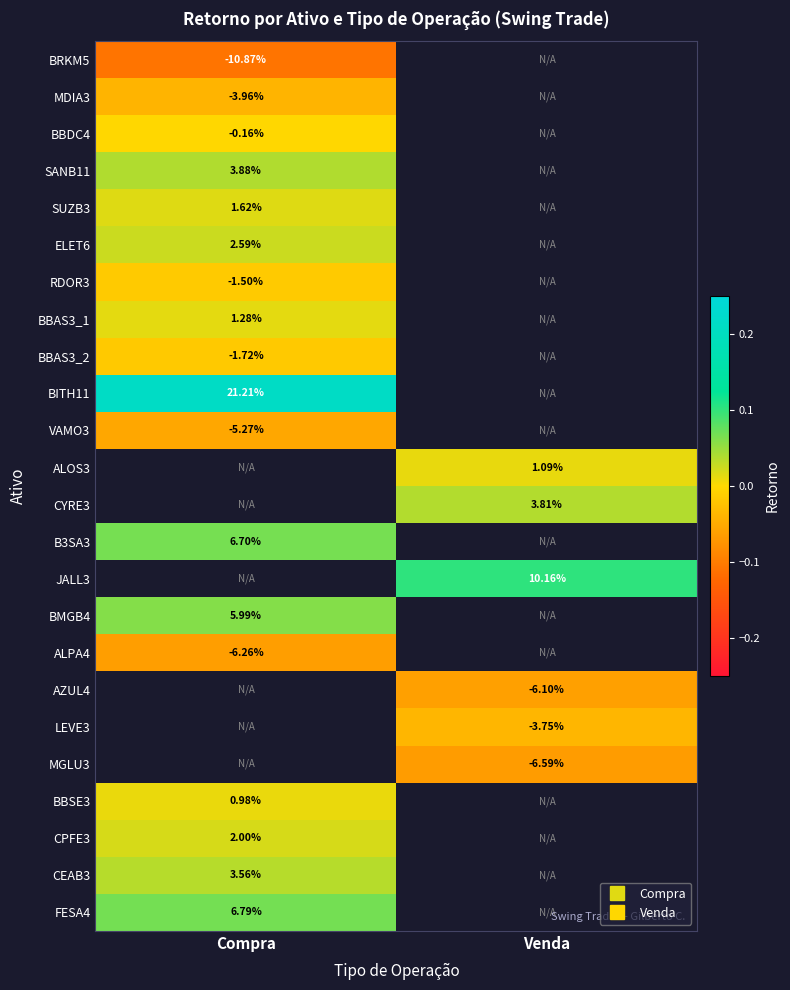

The value of CPFE3 at Compra is 0.0. True or false?

True